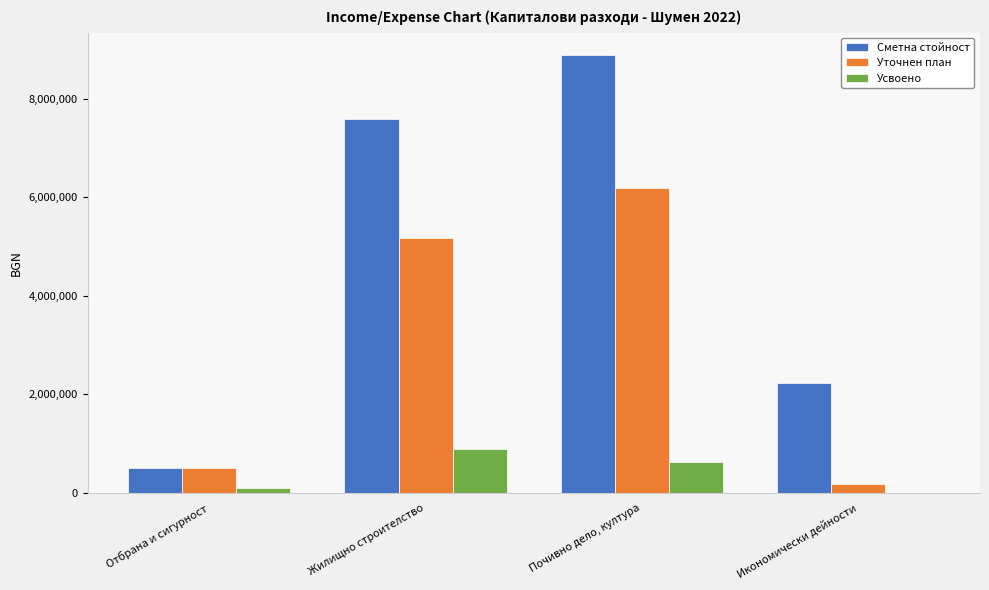

What is the maximum value shown in the chart?

8890720